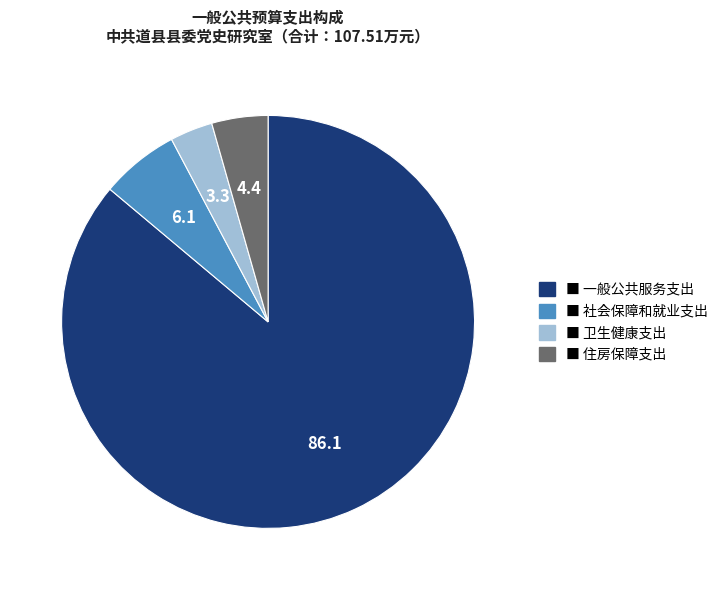

Does any single category account for the majority?

Yes